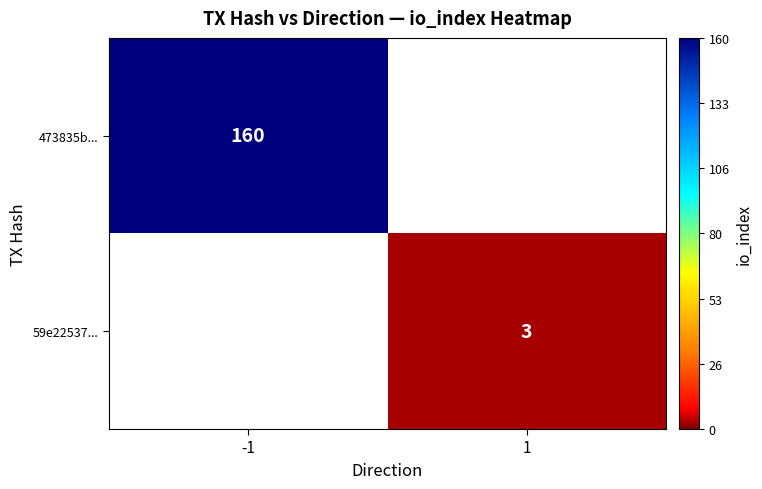

True or false: 473835b... has a value of 160 at -1.

True